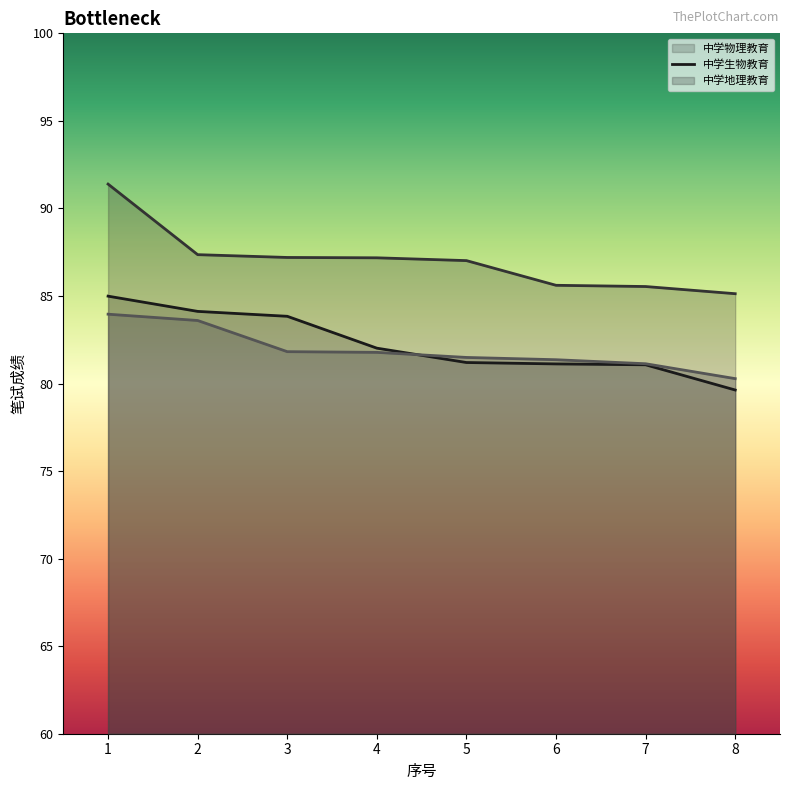

At which category is the sum across all series the highest?

1